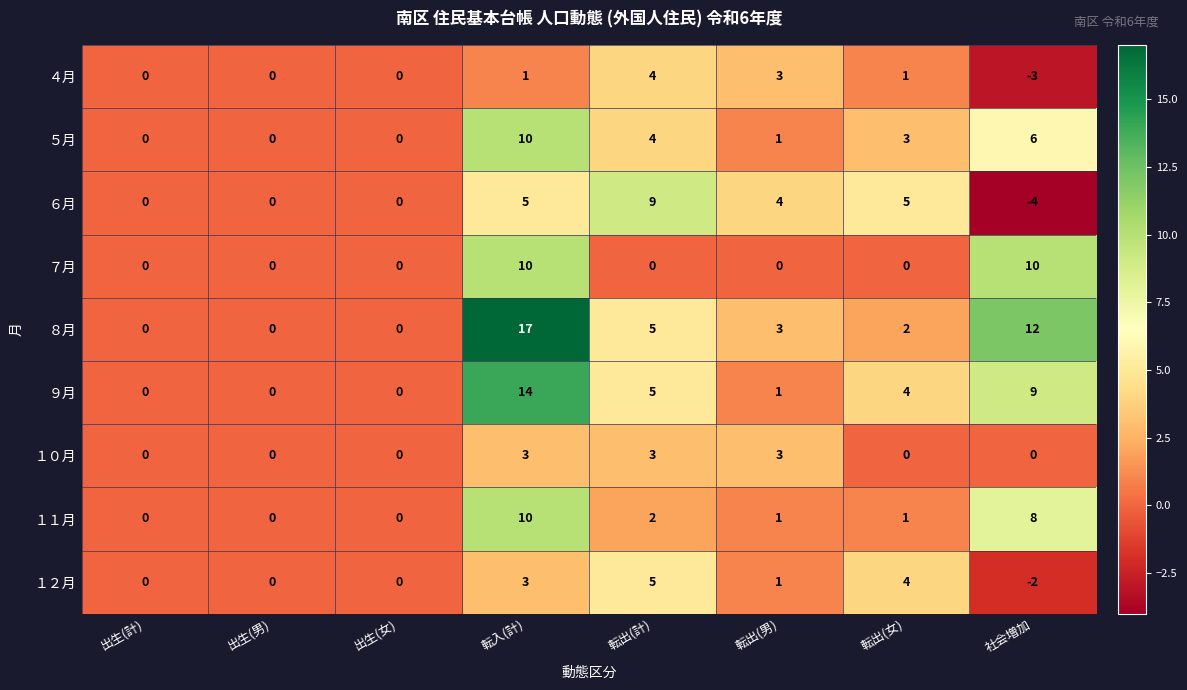

What is the maximum value shown in the chart?

17